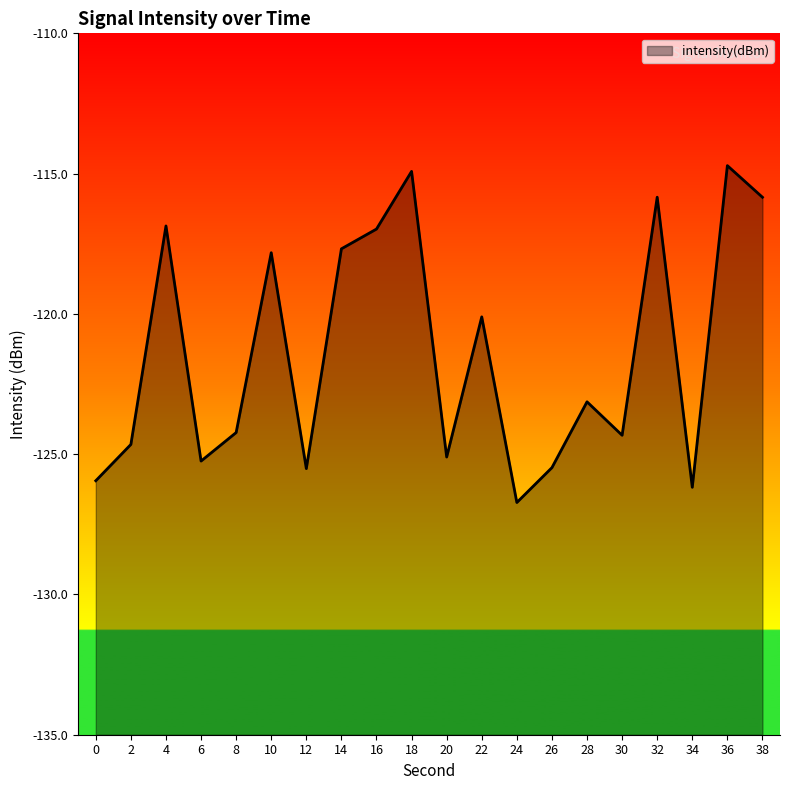

Where is the first local maximum?

4